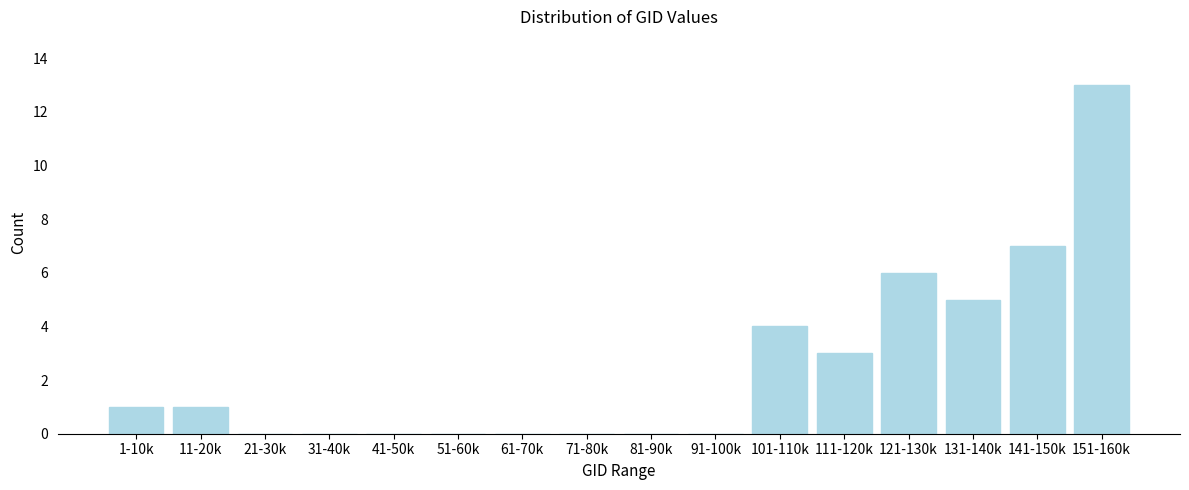

Reading left to right, list all the values displayed in this chart.

1-10k=1	11-20k=1	21-30k=0	31-40k=0	41-50k=0	51-60k=0	61-70k=0	71-80k=0	81-90k=0	91-100k=0	101-110k=4	111-120k=3	121-130k=6	131-140k=5	141-150k=7	151-160k=13